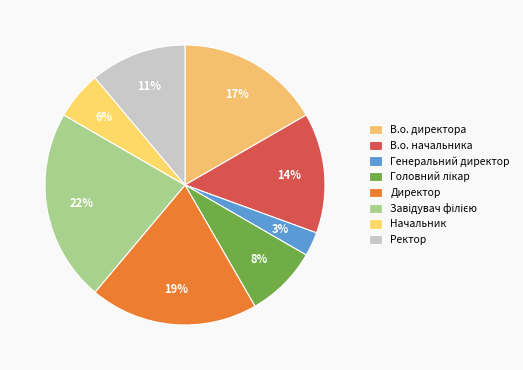

How many slices are in this pie chart?

8